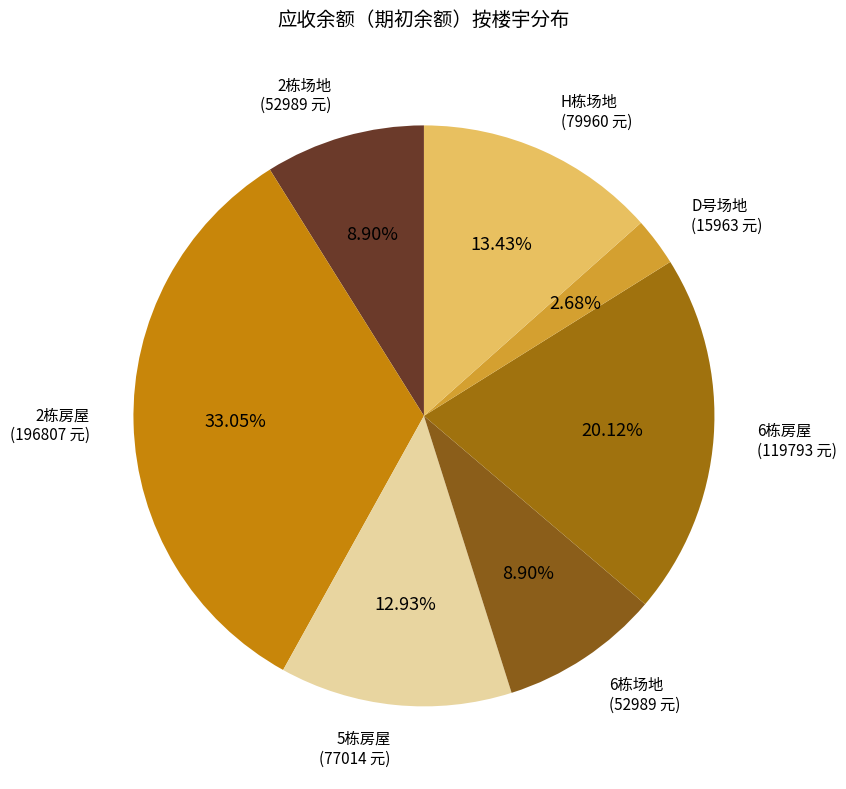

Count the number of slices in the pie.

7